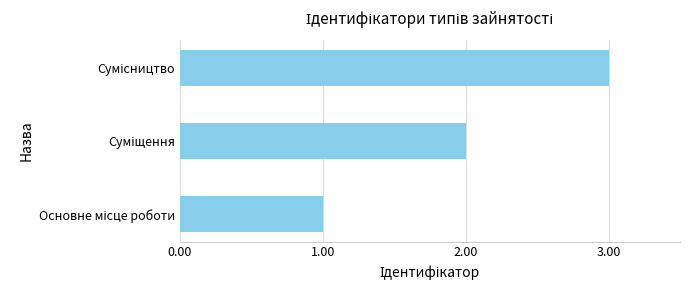

What is the greatest value displayed?

3